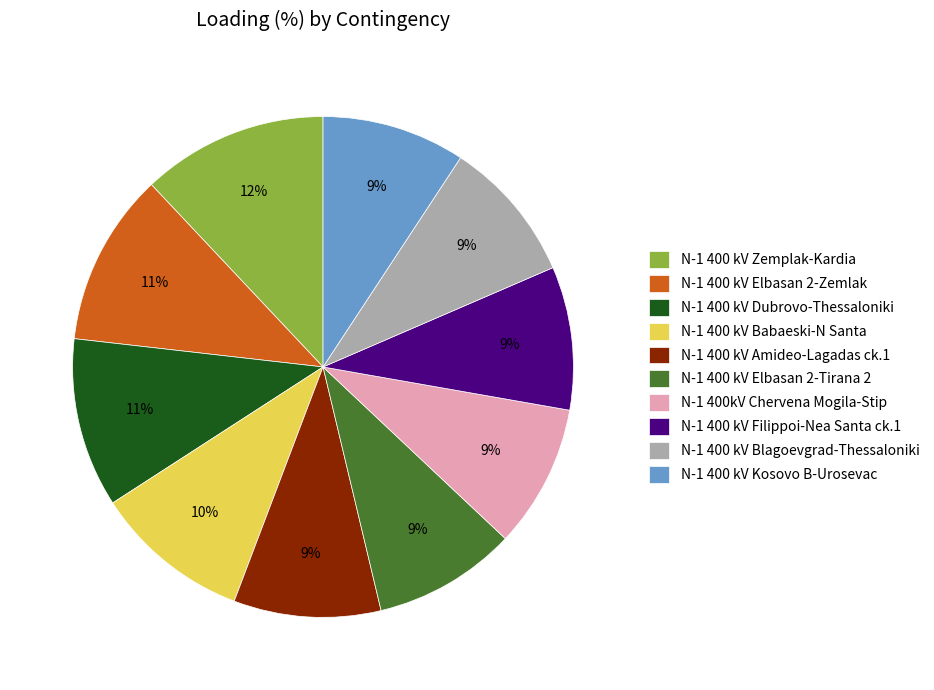

What percentage is the N-1 400 kV Elbasan 2-Tirana 2 slice, to the nearest percent?

9%